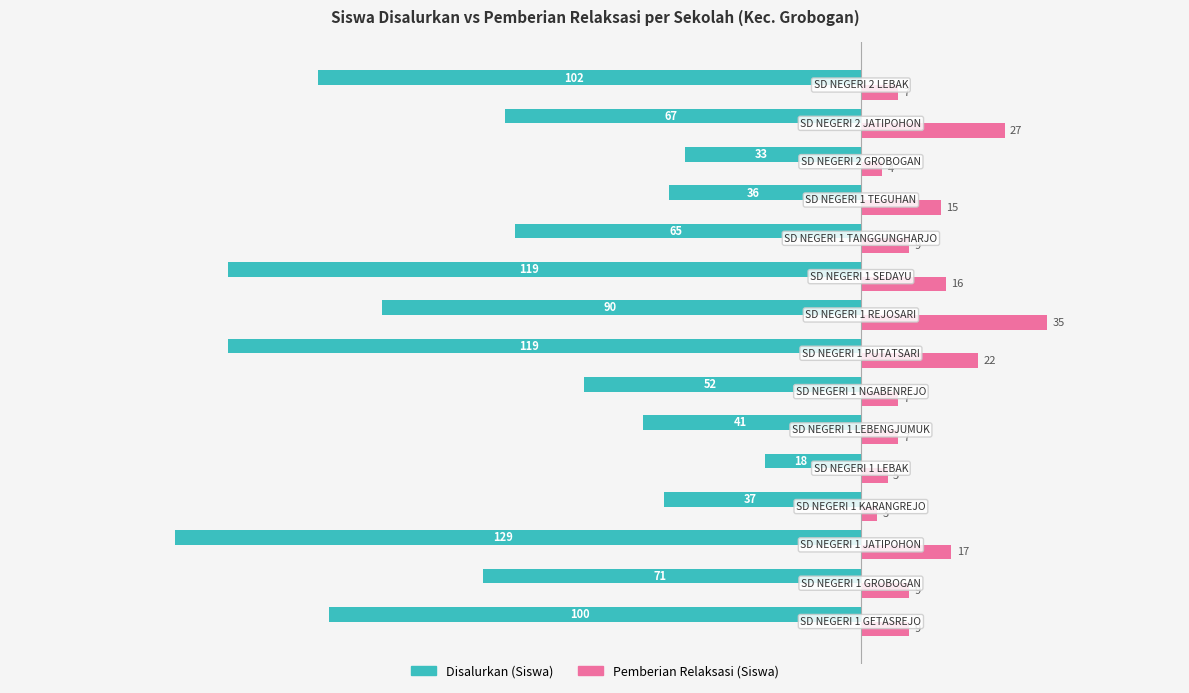

What is the lowest value of the Pemberian Relaksasi (Siswa) series?

3